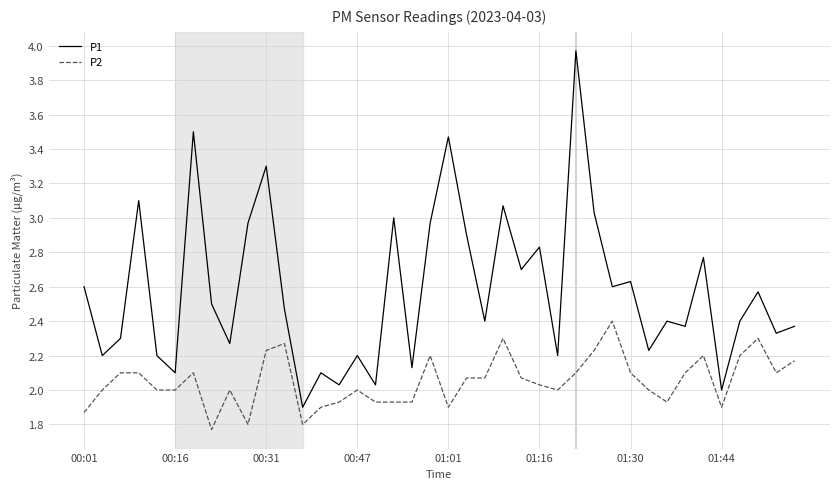

Which series has the widest spread of values?

P1